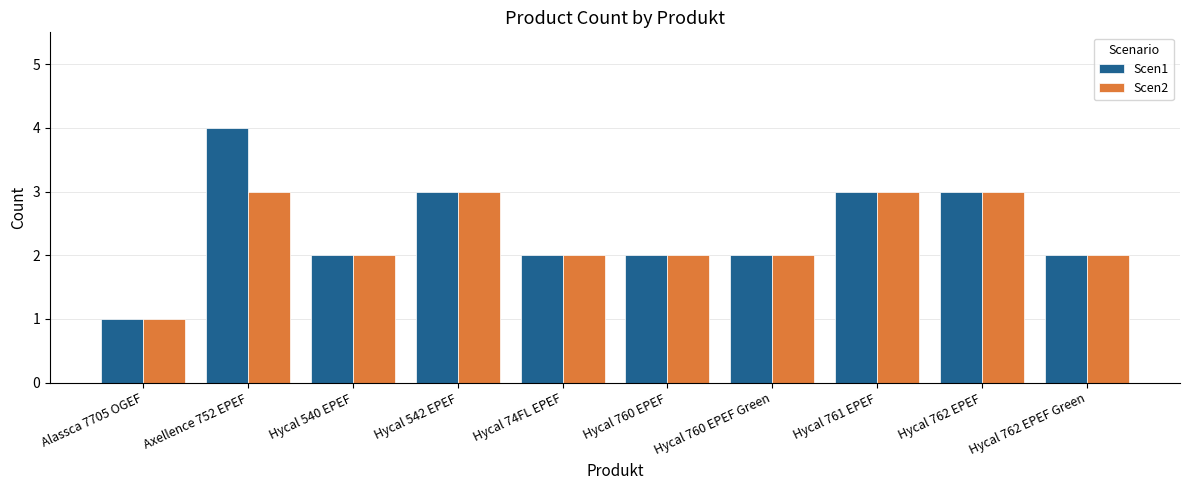

What is the value of the Scen2 bar at the 6th from the left?

2